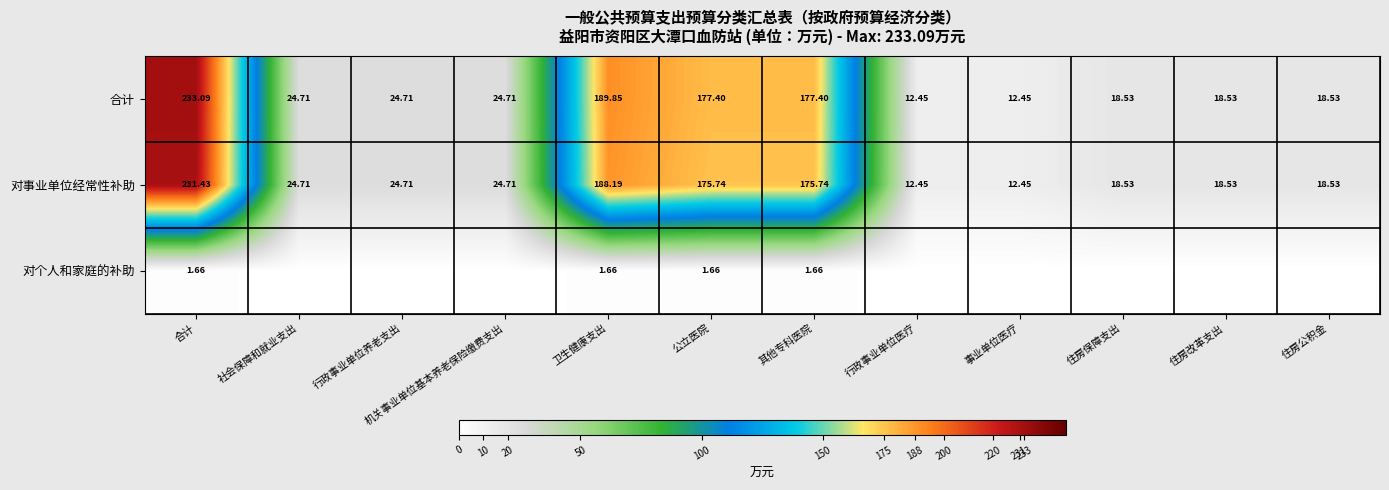

At which label does 合计 reach its peak?

合计